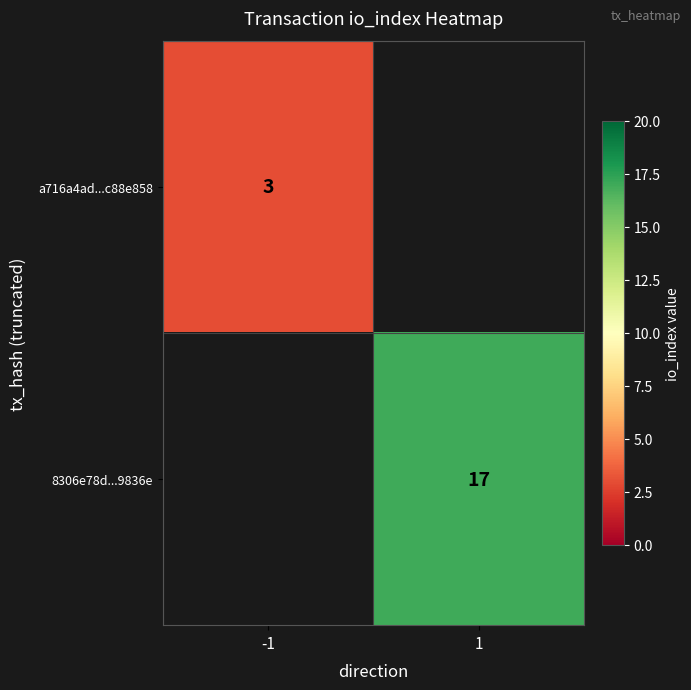

Is it true that 8306e78d...9836e equals 17 at 1?

True